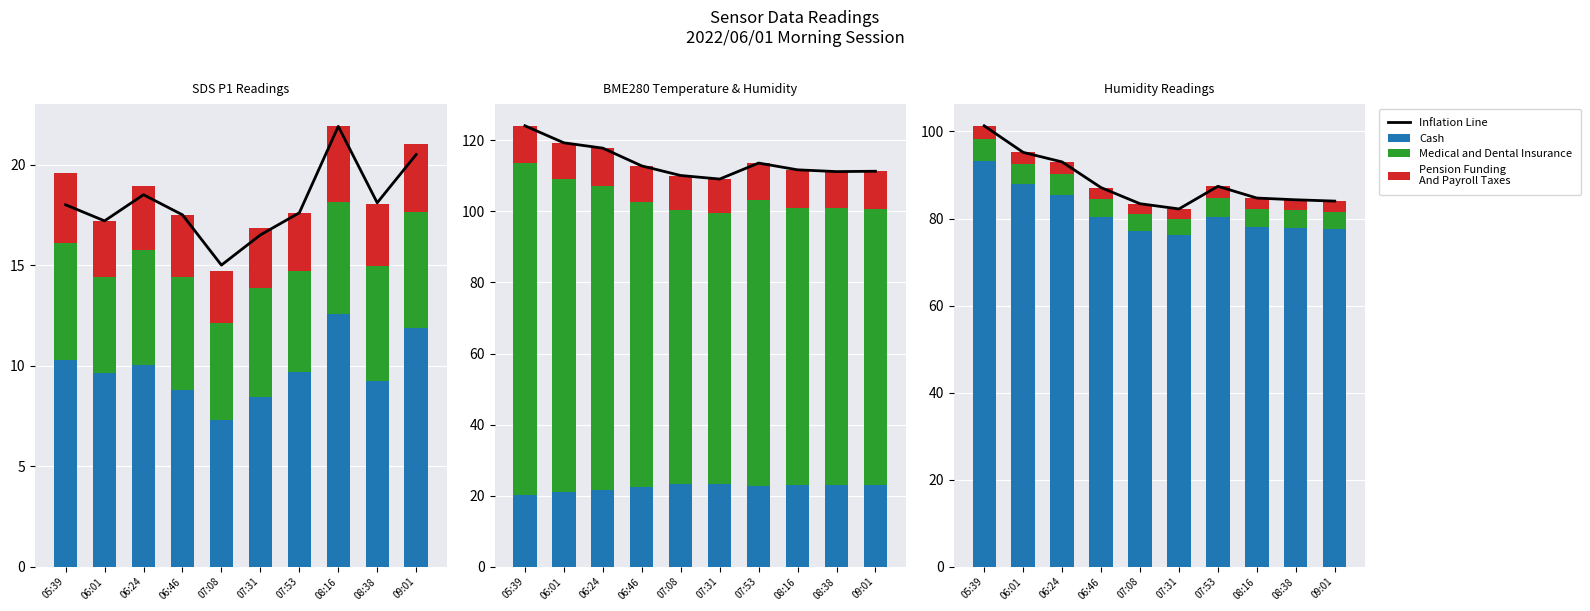

Rank the series at 07:08 from highest to lowest value.

Inflation Line, Cash, Medical and Dental, Pension Funding